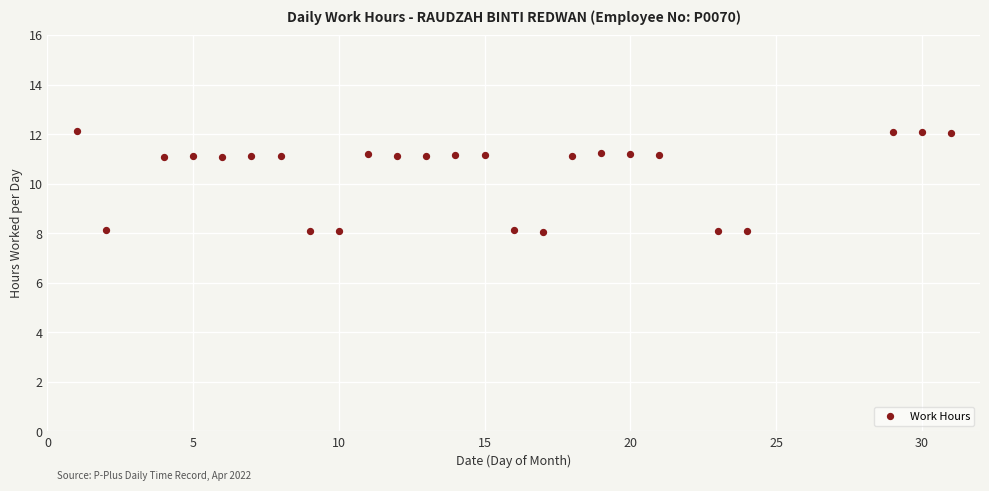

What is the range of X values (max minus min)?

30.0